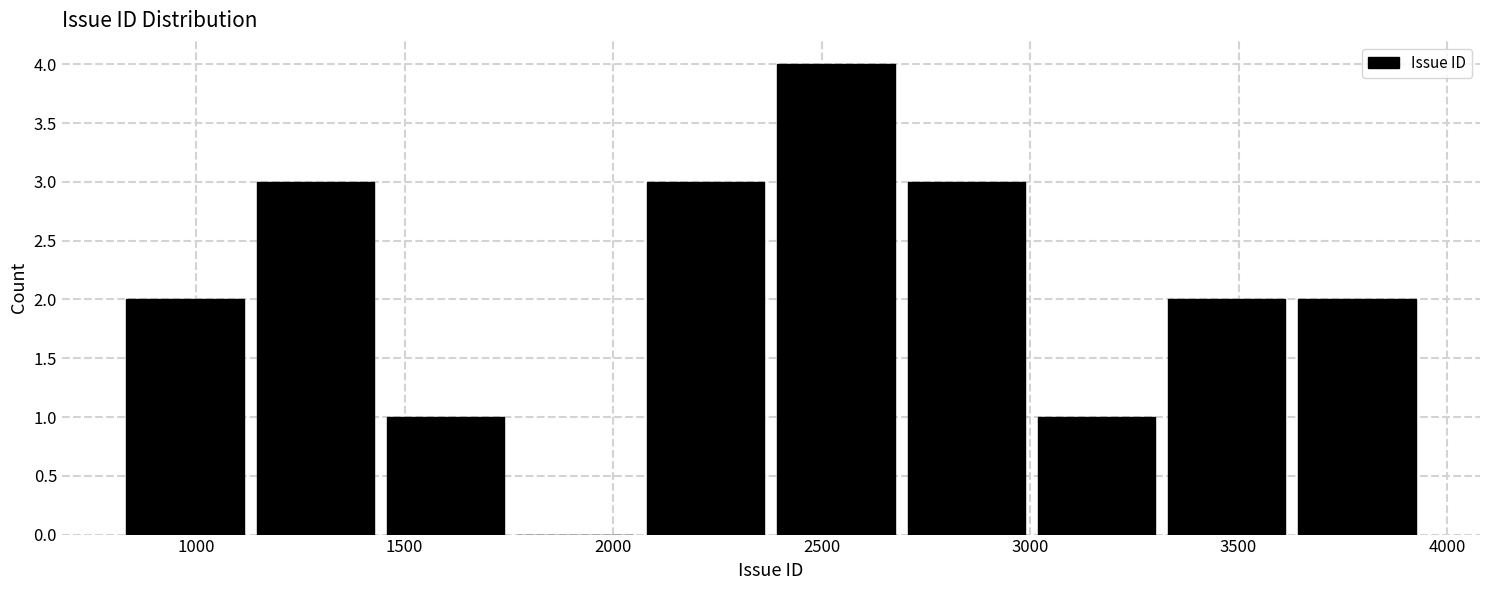

Reading left to right, list every bar in this chart as the range it spans on the x-axis followed by its height. Neither the bar edges nor the heights are printed on the chart, so give them approximately, as read against the axes.

800 to 1150: 2
1150 to 1450: 3
1450 to 1750: 1
1750 to 2050: 0
2050 to 2400: 3
2400 to 2700: 4
2700 to 3000: 3
3000 to 3300: 1
3300 to 3650: 2
3650 to 3950: 2